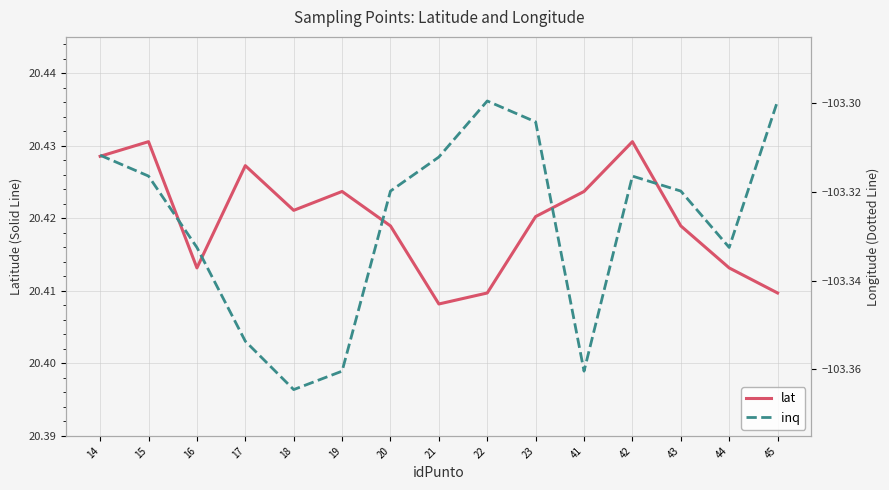

Where is inq nearest to the value -103?

22